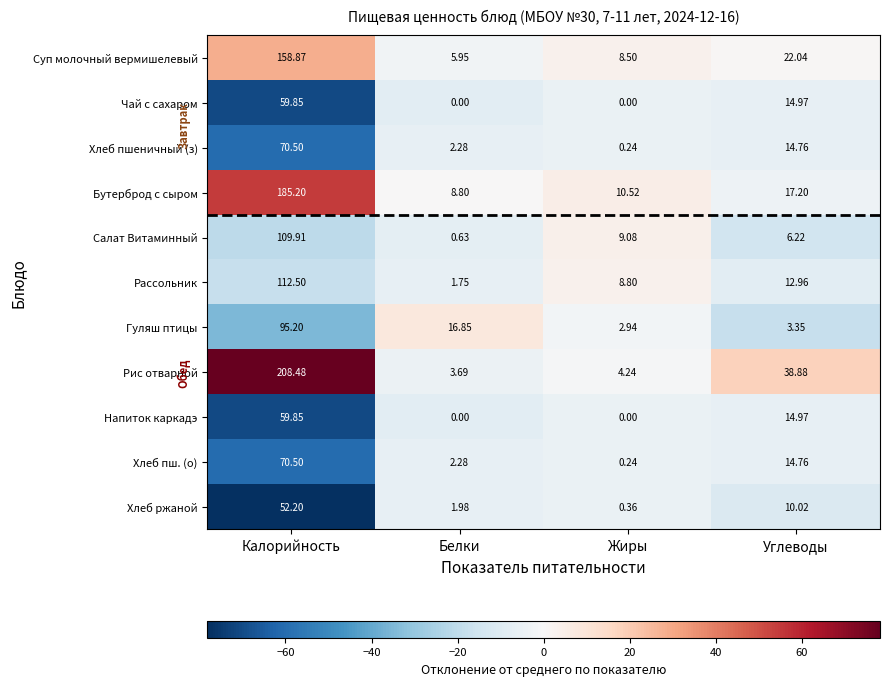

Rank the categories by Хлеб пшеничный (з) value from highest to lowest.

Калорийность, Углеводы, Белки, Жиры